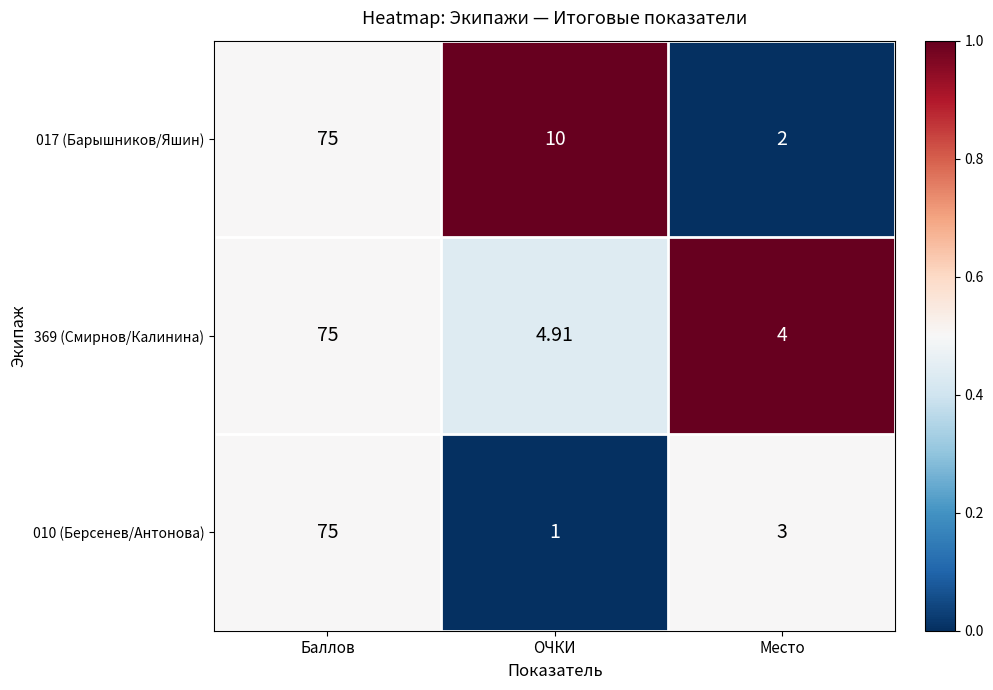

Where does the 010 (Берсенев/Антонова) series first go above 3?

Баллов